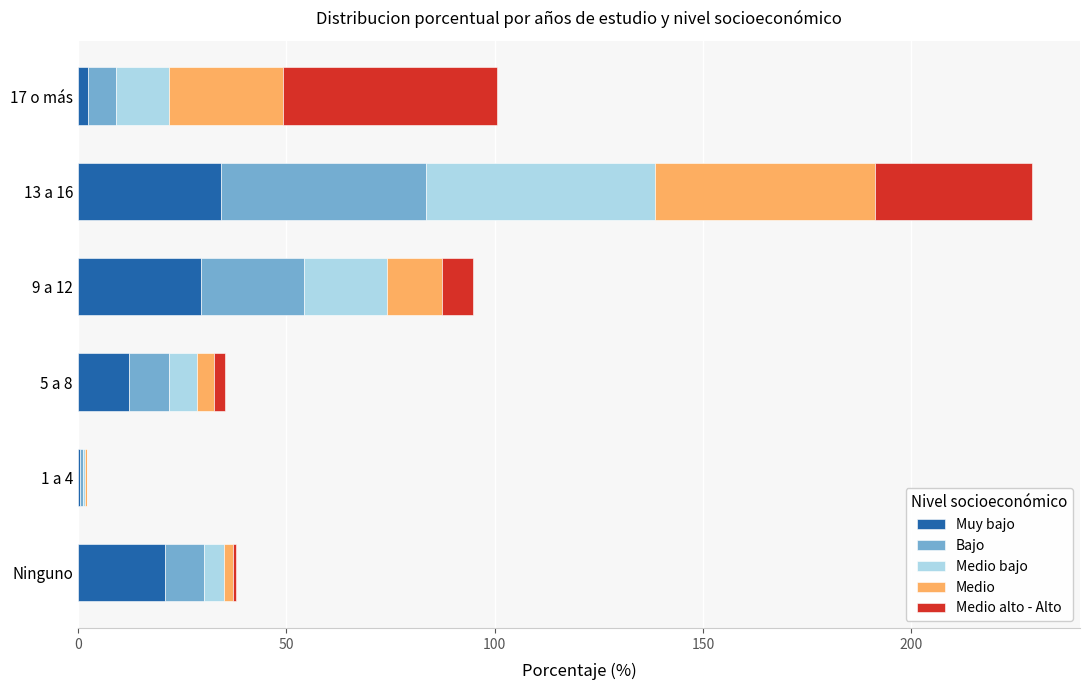

At which label does Muy bajo reach its peak?

13 a 16